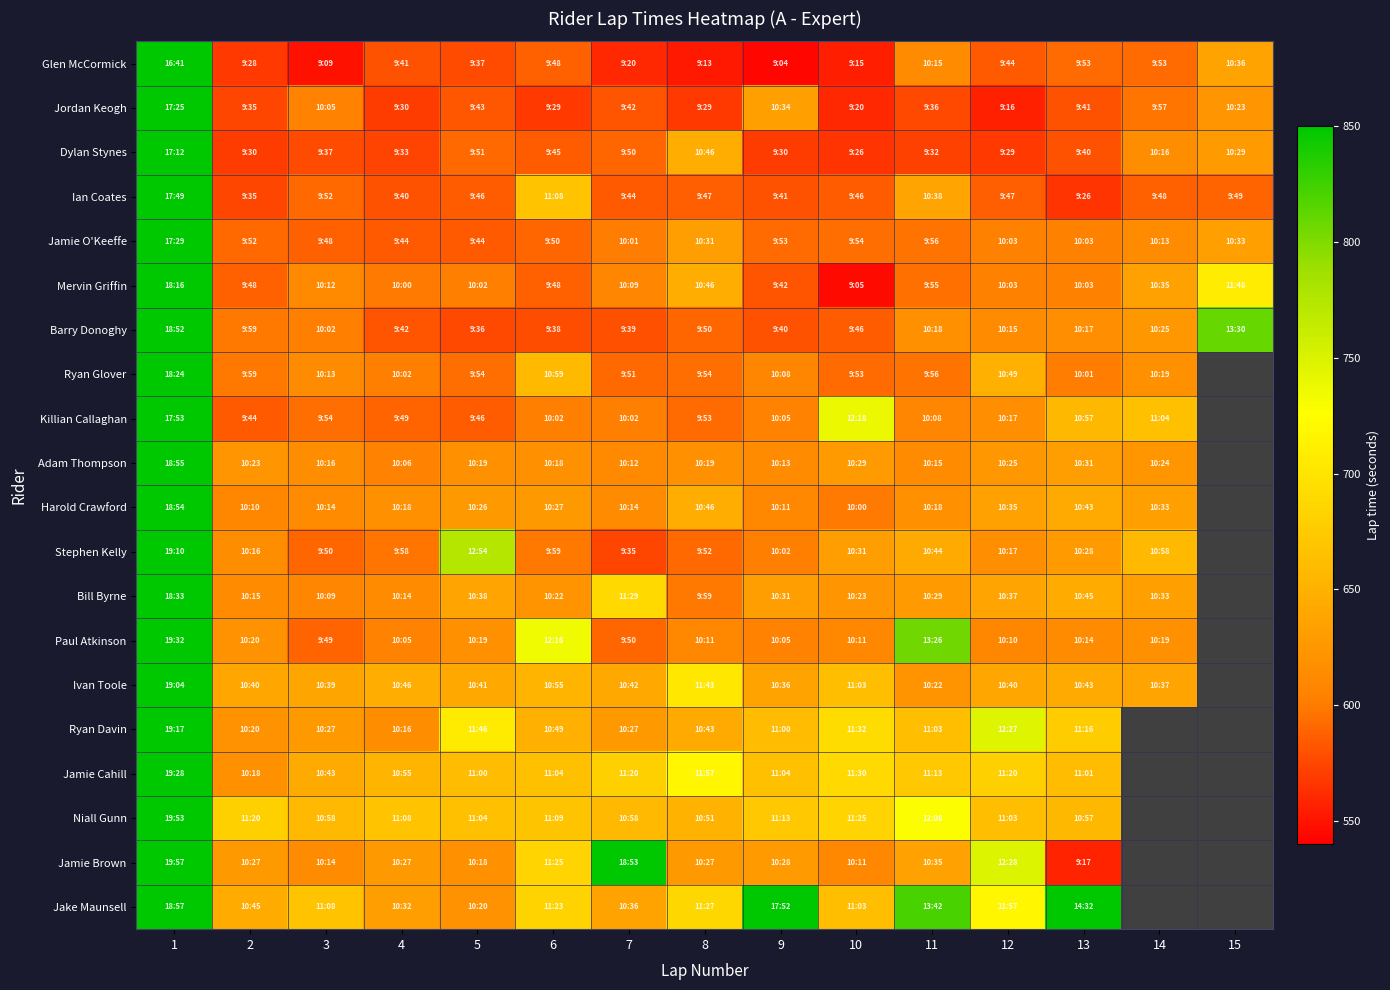

Reading right to left, transcribe all the data shown in this chart.

Glen McCormick: 15=636	14=593	13=593	12=584	11=615	10=555	9=544	8=553	7=560	6=588	5=577	4=581	3=549	2=568	1=1001
Jordan Keogh: 15=623	14=597	13=581	12=556	11=576	10=560	9=634	8=569	7=582	6=569	5=583	4=570	3=605	2=575	1=1045
Dylan Stynes: 15=629	14=616	13=580	12=569	11=572	10=566	9=570	8=646	7=590	6=585	5=591	4=573	3=577	2=570	1=1032
Ian Coates: 15=589	14=588	13=566	12=587	11=638	10=586	9=581	8=587	7=584	6=668	5=586	4=580	3=592	2=575	1=1069
Jamie O'Keeffe: 15=633	14=613	13=603	12=603	11=596	10=594	9=593	8=631	7=601	6=590	5=584	4=584	3=588	2=592	1=1049
Mervin Griffin: 15=708	14=635	13=603	12=603	11=595	10=545	9=582	8=646	7=609	6=588	5=602	4=600	3=612	2=588	1=1096
Barry Donoghy: 15=810	14=625	13=617	12=615	11=618	10=586	9=580	8=590	7=579	6=578	5=576	4=582	3=602	2=599	1=1132
Ryan Glover: 15=0	14=619	13=601	12=649	11=596	10=593	9=608	8=594	7=591	6=659	5=594	4=602	3=613	2=599	1=1104
Killian Callaghan: 15=0	14=664	13=657	12=617	11=608	10=738	9=605	8=593	7=602	6=602	5=586	4=589	3=594	2=584	1=1073
Adam Thompson: 15=0	14=624	13=631	12=625	11=615	10=629	9=613	8=619	7=612	6=618	5=619	4=606	3=616	2=623	1=1135
Harold Crawford: 15=0	14=633	13=643	12=635	11=618	10=600	9=611	8=646	7=614	6=627	5=626	4=618	3=614	2=610	1=1134
Stephen Kelly: 15=0	14=658	13=628	12=617	11=644	10=631	9=602	8=592	7=575	6=599	5=774	4=598	3=590	2=616	1=1150
Bill Byrne: 15=0	14=633	13=645	12=637	11=629	10=623	9=631	8=599	7=689	6=622	5=638	4=614	3=609	2=615	1=1113
Paul Atkinson: 15=0	14=619	13=614	12=610	11=806	10=611	9=605	8=611	7=590	6=736	5=619	4=605	3=589	2=620	1=1172
Ivan Toole: 15=0	14=637	13=643	12=640	11=622	10=663	9=636	8=703	7=642	6=655	5=641	4=646	3=639	2=640	1=1144
Ryan Davin: 15=0	14=0	13=676	12=747	11=663	10=692	9=660	8=643	7=627	6=649	5=706	4=616	3=627	2=620	1=1157
Jamie Cahill: 15=0	14=0	13=661	12=680	11=673	10=690	9=664	8=717	7=680	6=664	5=660	4=655	3=643	2=618	1=1168
Niall Gunn: 15=0	14=0	13=657	12=663	11=728	10=685	9=673	8=651	7=658	6=669	5=664	4=668	3=658	2=680	1=1193
Jamie Brown: 15=0	14=0	13=557	12=748	11=635	10=611	9=628	8=627	7=1133	6=685	5=618	4=627	3=614	2=627	1=1197
Jake Maunsell: 15=0	14=0	13=872	12=717	11=822	10=663	9=1072	8=687	7=636	6=683	5=620	4=632	3=668	2=645	1=1137